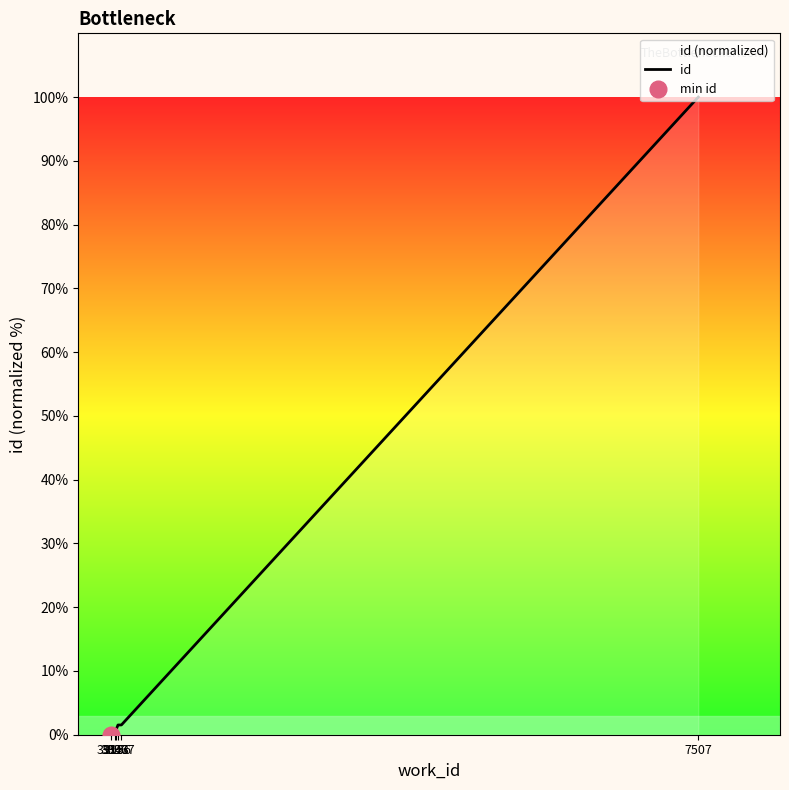

List the labels in order of value, largest first.

7507, 3977, 3956, 3943, 3936, 3913